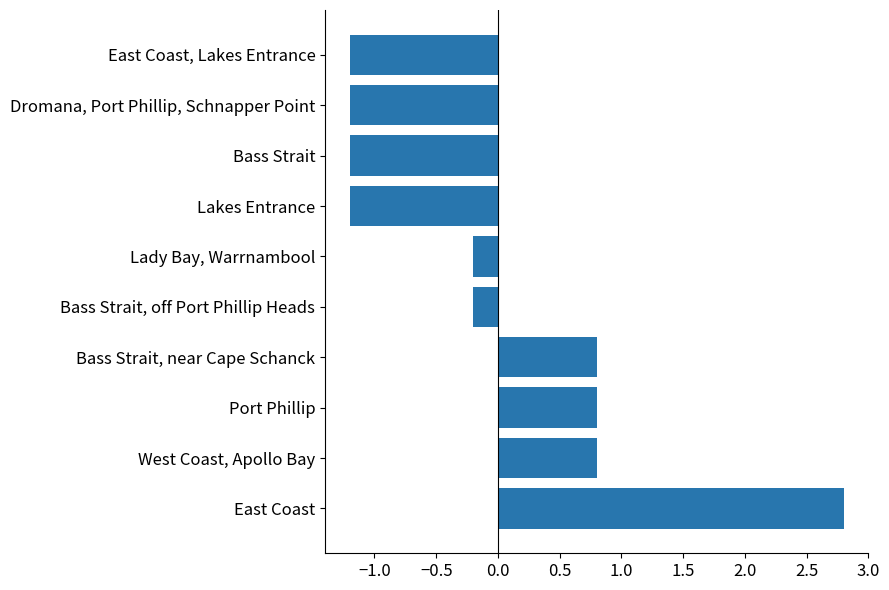

What is the change in value from East Coast to East Coast, Lakes Entrance?

-4.0